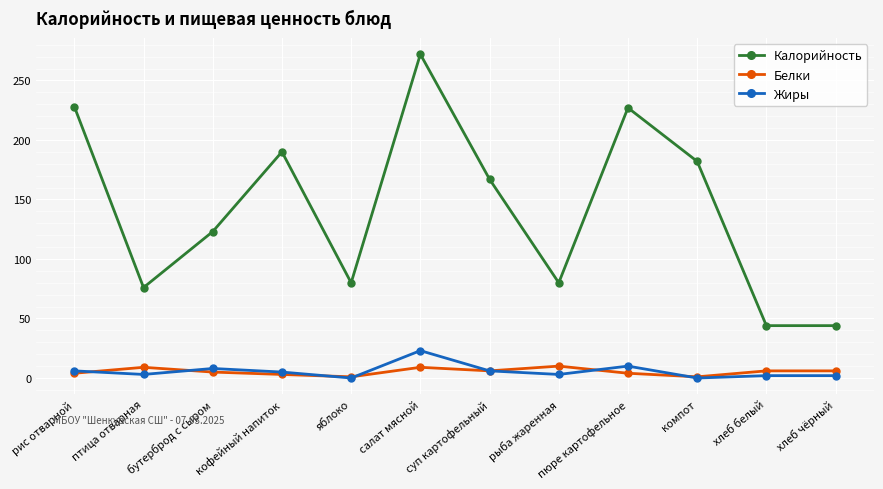

Is it true that Жиры equals 0 at компот?

True